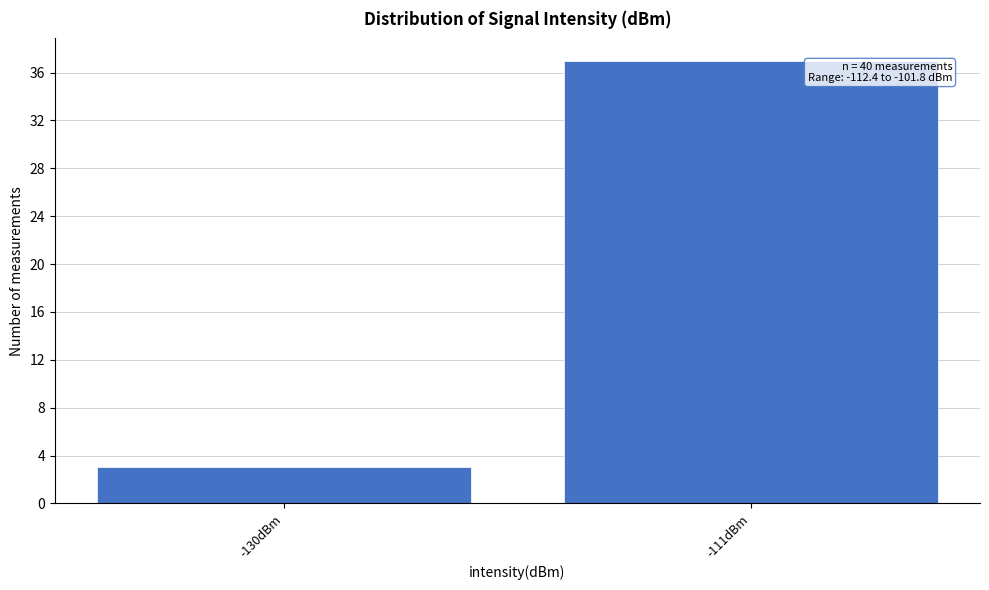

Reading right to left, list all the values displayed in this chart.

37	3